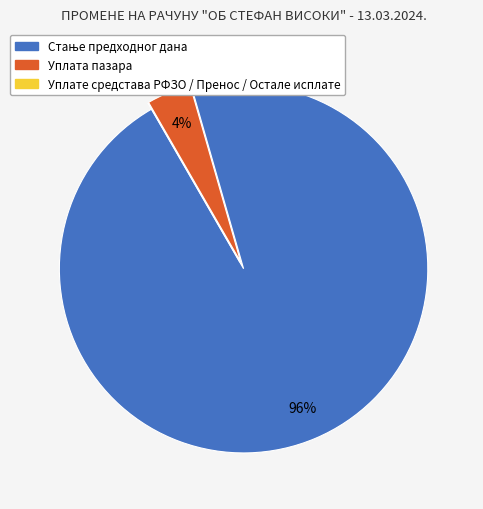

Is it true that Уплата пазара is 13% of the pie?

False